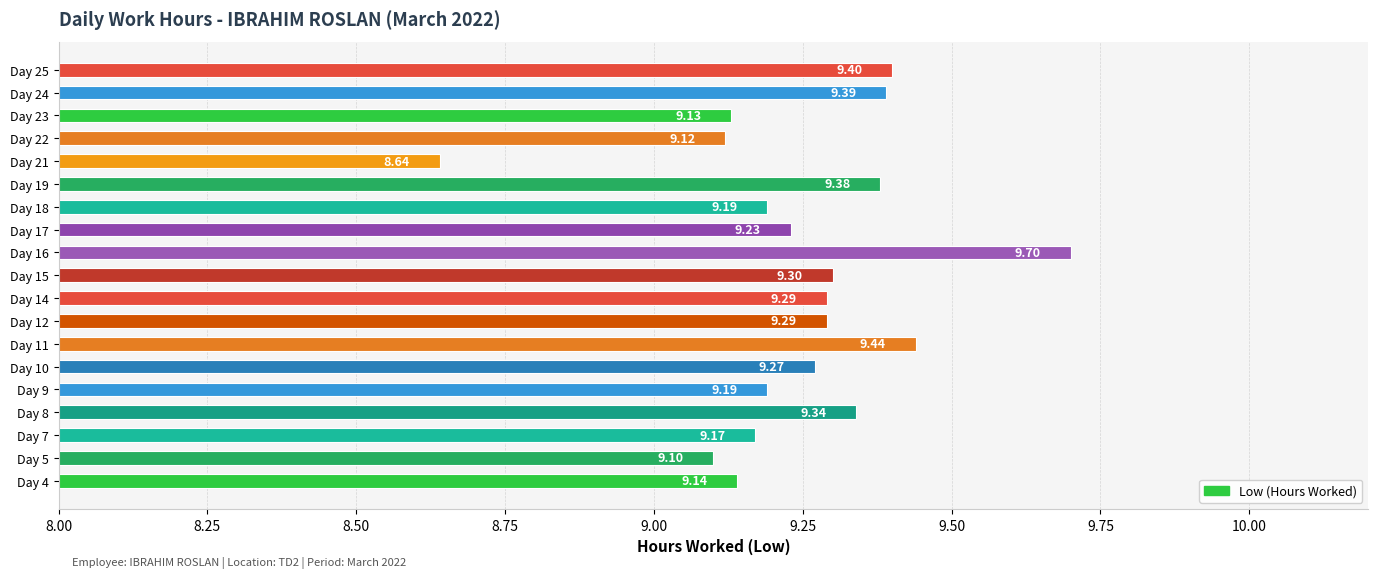

What is the sum of all values?

175.7